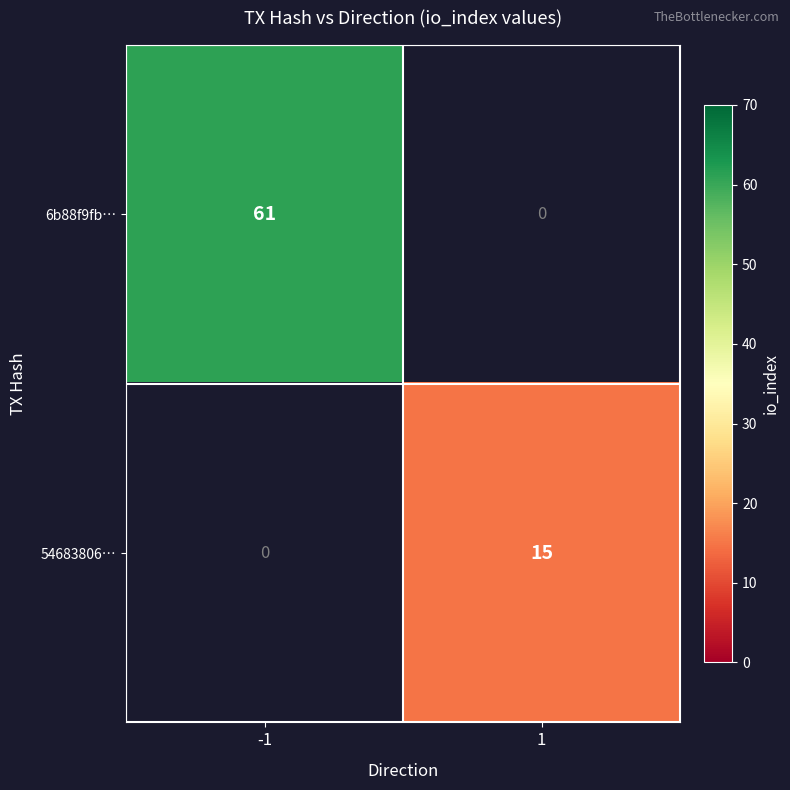

At how many categories does at least one series exceed 29?

1